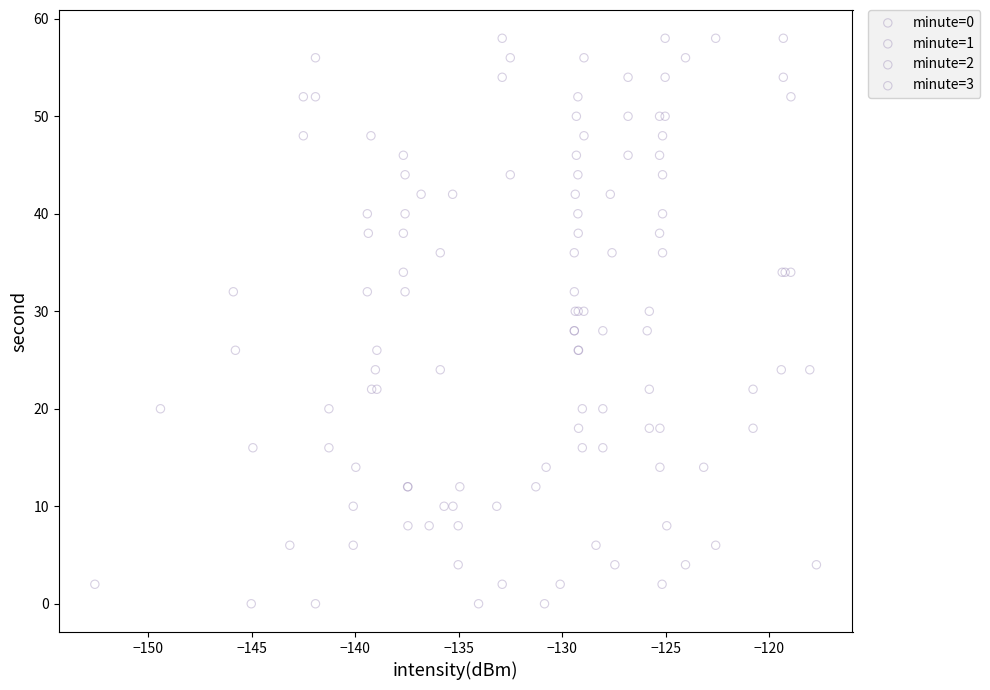

What are all the series names shown in the legend?

minute=0, minute=1, minute=2, minute=3